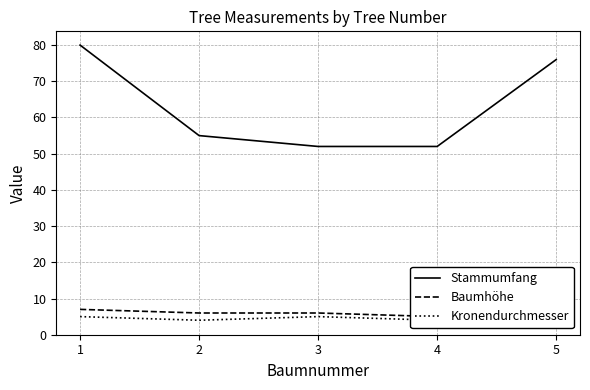

Does the chart have visible grid lines?

Yes